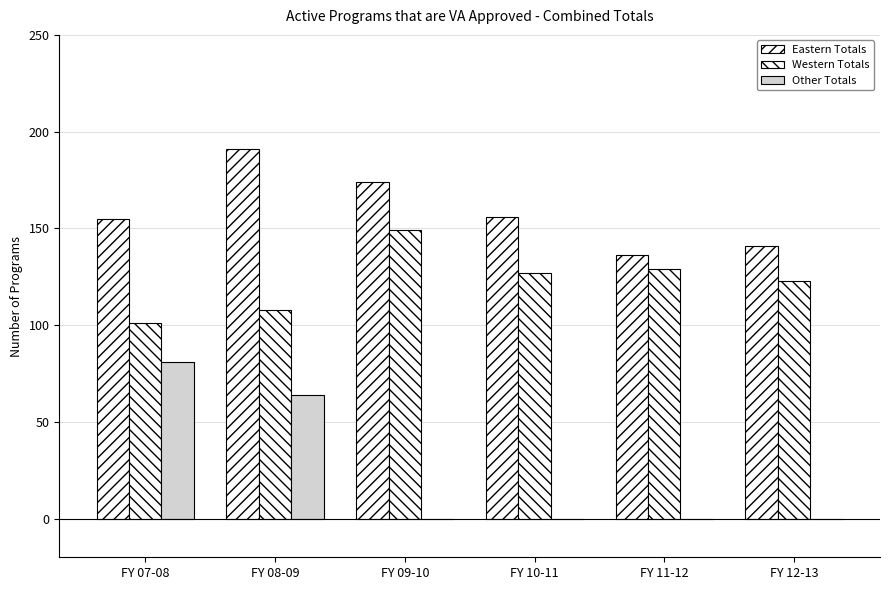

What is the value of the Western Totals bar at the 5th from the left?

129